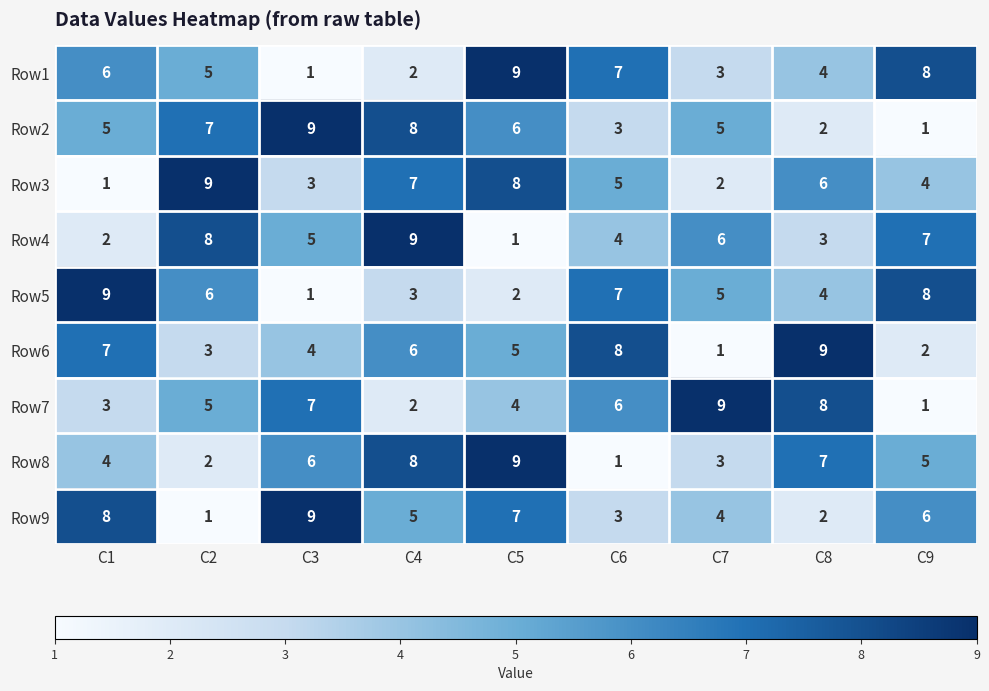

True or false: Row9 has a value of 6 at C9.

True